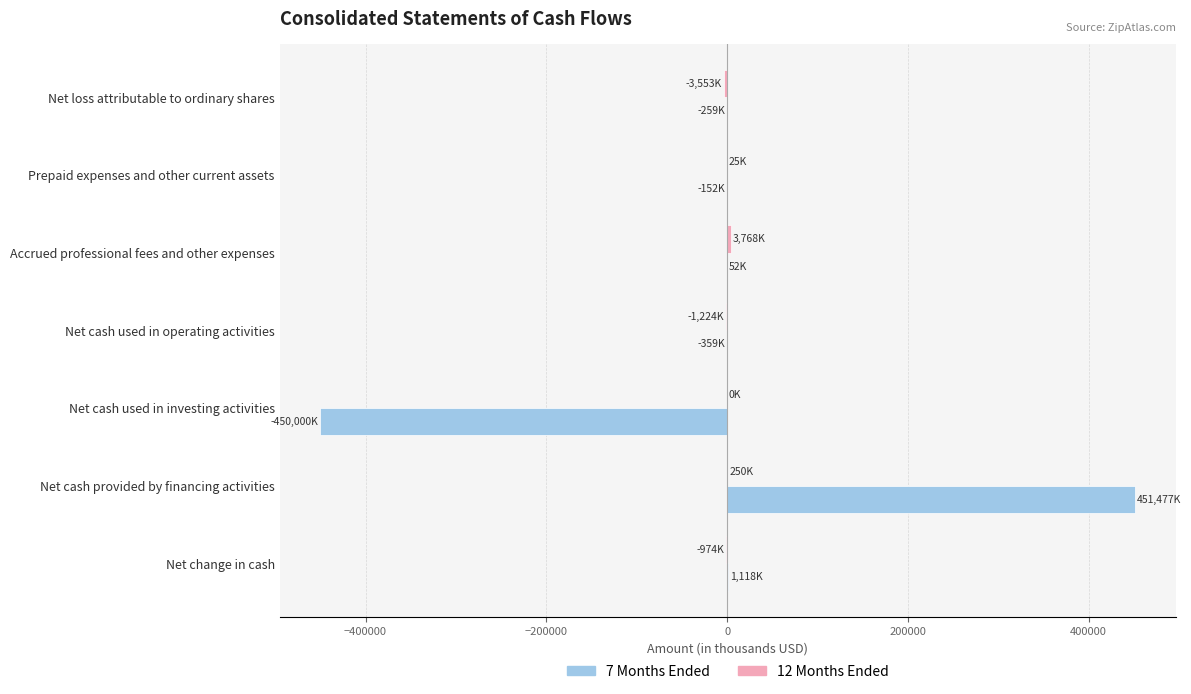

What is the highest value of the 7 Months Ended series?

451476.8